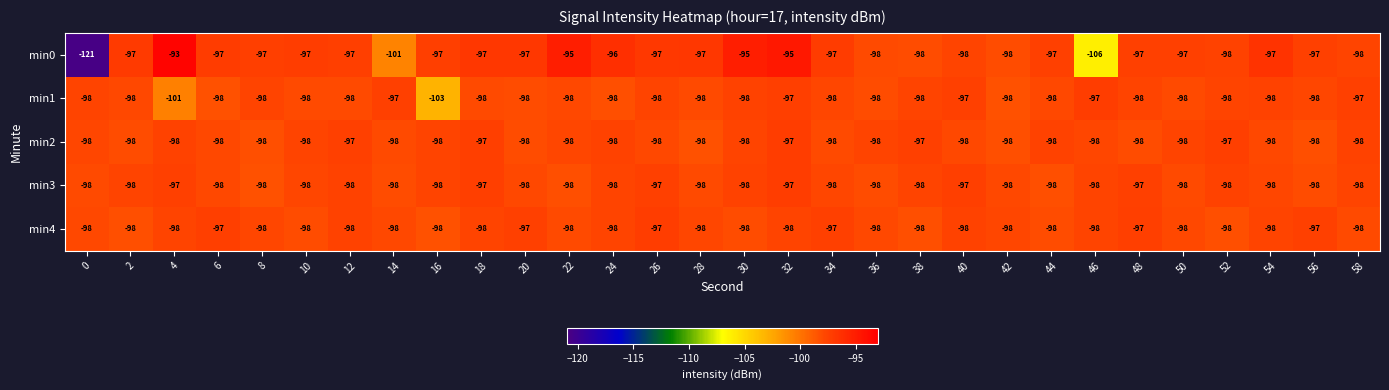

What is the sum of all min4 values?

-2934